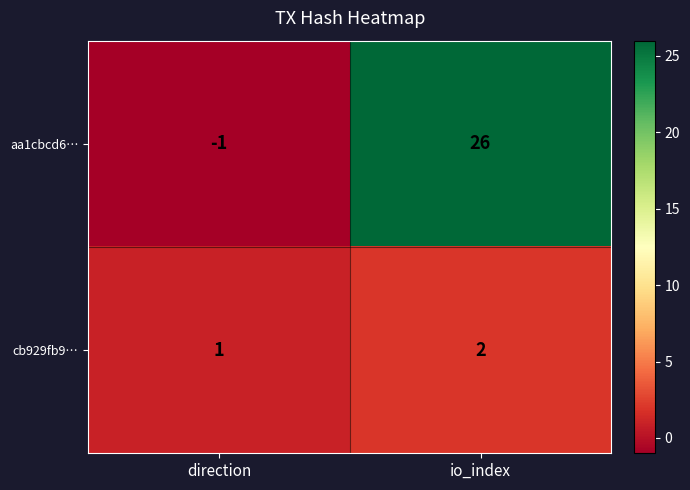

What is the sum of all cb929fb9… values?

3